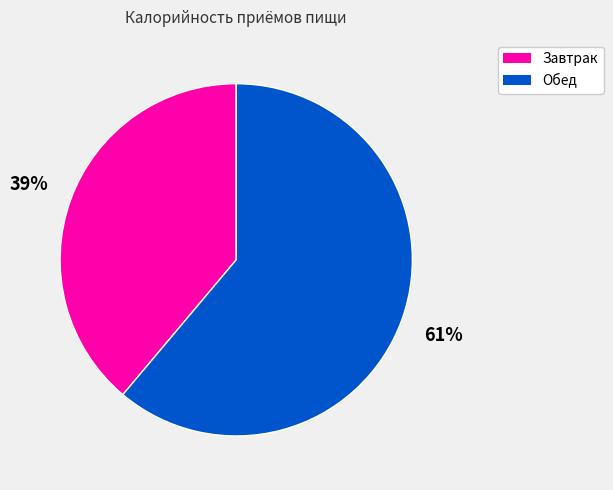

Rank the categories by value from highest to lowest.

Обед, Завтрак